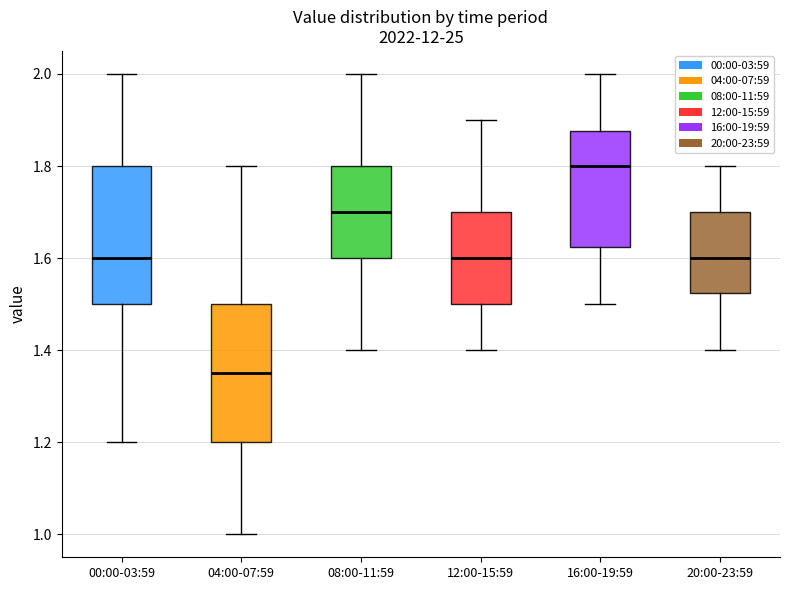

Reading left to right, read every box against the y-axis: the position of its median line, the range the box covers, and the ends of its whiskers. The values are not printed on the chart, so give them approximately, as read against the axis.

00:00-03:59: median 1.60, box 1.50 to 1.80, whiskers 1.20 to 2.00
04:00-07:59: median 1.36, box 1.20 to 1.50, whiskers 1.00 to 1.80
08:00-11:59: median 1.70, box 1.60 to 1.80, whiskers 1.40 to 2.00
12:00-15:59: median 1.60, box 1.50 to 1.70, whiskers 1.40 to 1.90
16:00-19:59: median 1.80, box 1.62 to 1.88, whiskers 1.50 to 2.00
20:00-23:59: median 1.60, box 1.52 to 1.70, whiskers 1.40 to 1.80